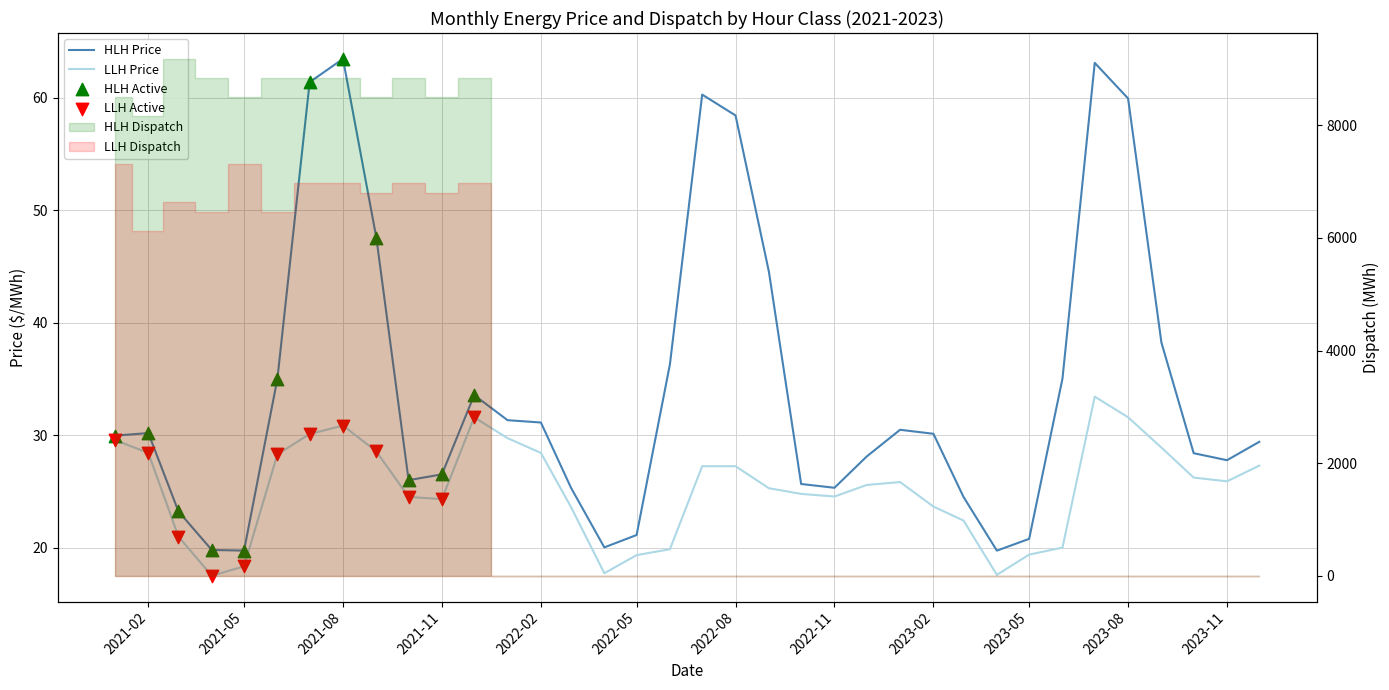

Is the value of HLH Price at 2021-07-01 greater than the value of LLH Price at 2023-11-01?

Yes